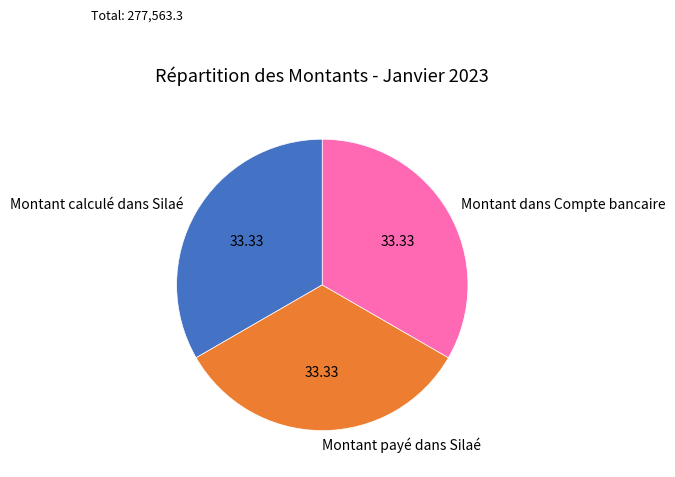

Is there any slice that represents more than half of the pie?

No